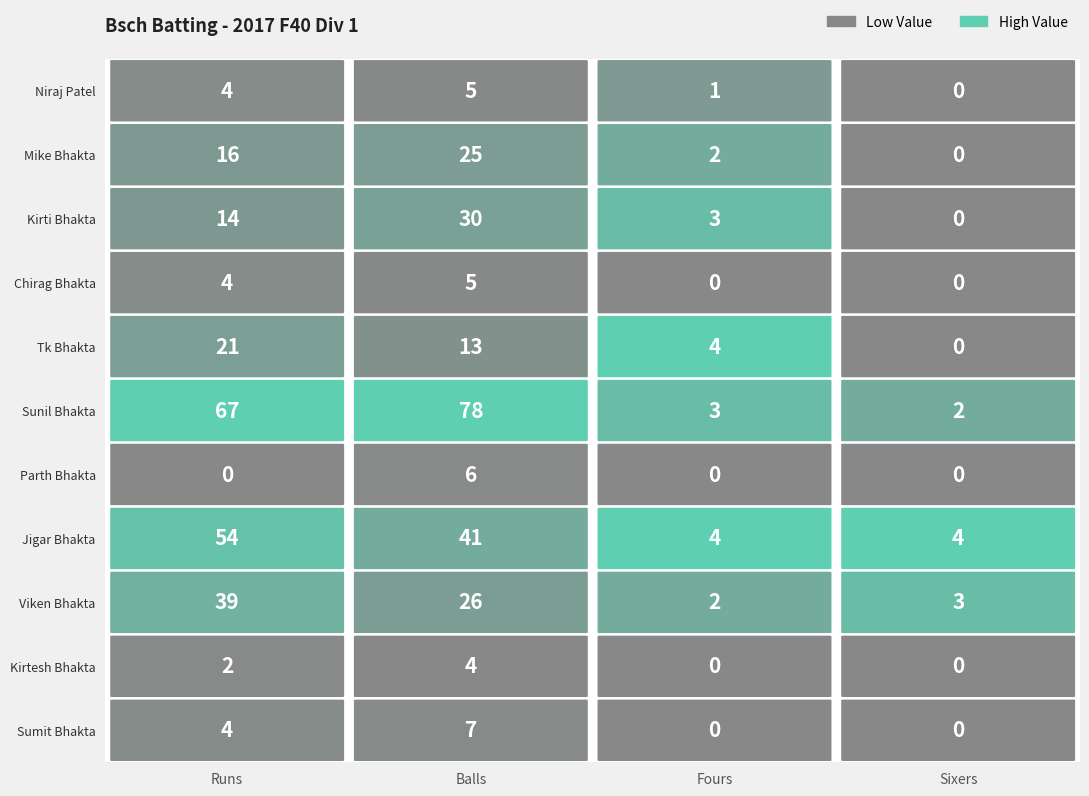

The r4 series shows 21 at Runs. True or false?

True